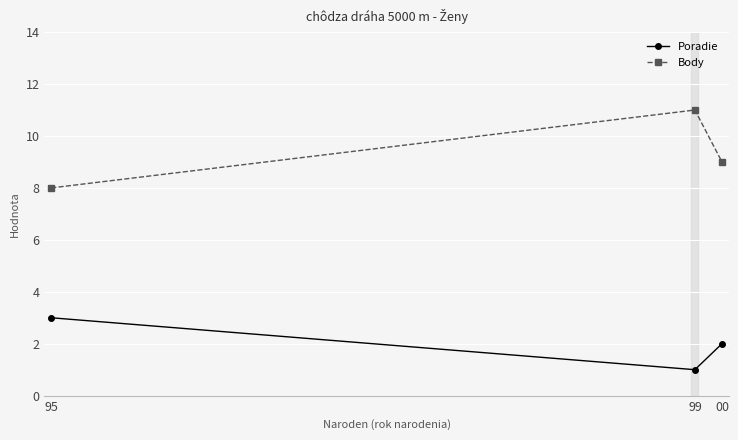

Is the value of Body at 99 greater than the value of Poradie at 99?

Yes